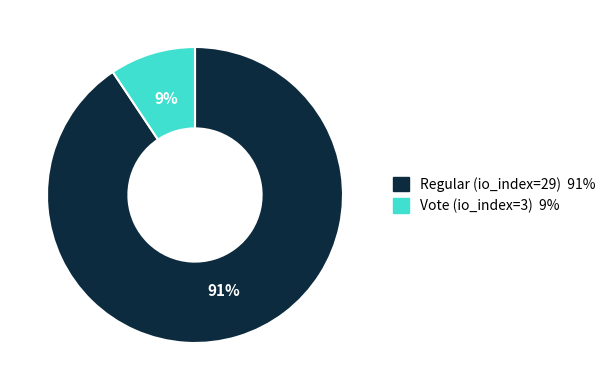

To the nearest percent, what is the combined percentage of Vote (io_index=3) and Regular (io_index=29)?

100%